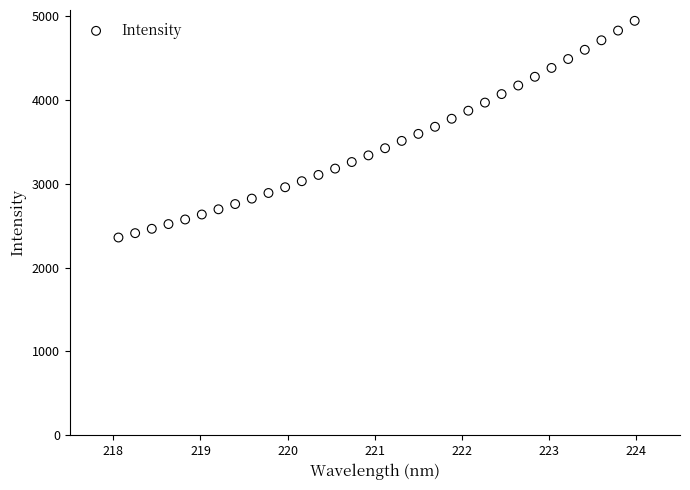

What is the range of X values (max minus min)?

5.9